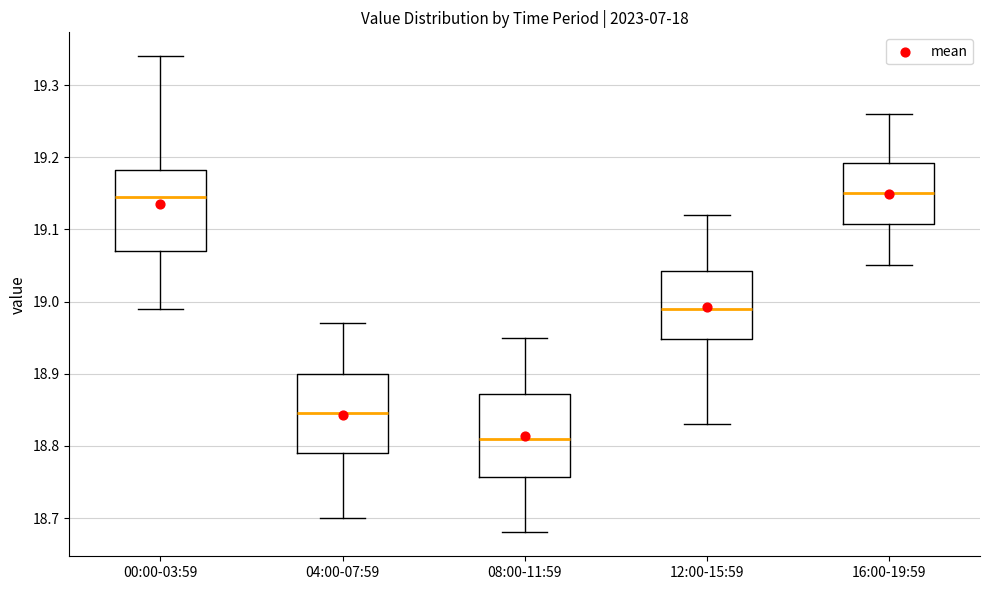

Reading left to right, transcribe this box plot: for each box, give where its median line is, the range the box spans, and where its two whiskers end, as read against the y-axis. The values are not printed on the chart, so give them approximately, as read against the axis.

00:00-03:59: median 19.15, box 19.07 to 19.18, whiskers 18.99 to 19.34
04:00-07:59: median 18.85, box 18.79 to 18.90, whiskers 18.70 to 18.97
08:00-11:59: median 18.81, box 18.76 to 18.87, whiskers 18.68 to 18.95
12:00-15:59: median 18.99, box 18.95 to 19.04, whiskers 18.83 to 19.12
16:00-19:59: median 19.15, box 19.11 to 19.19, whiskers 19.05 to 19.26